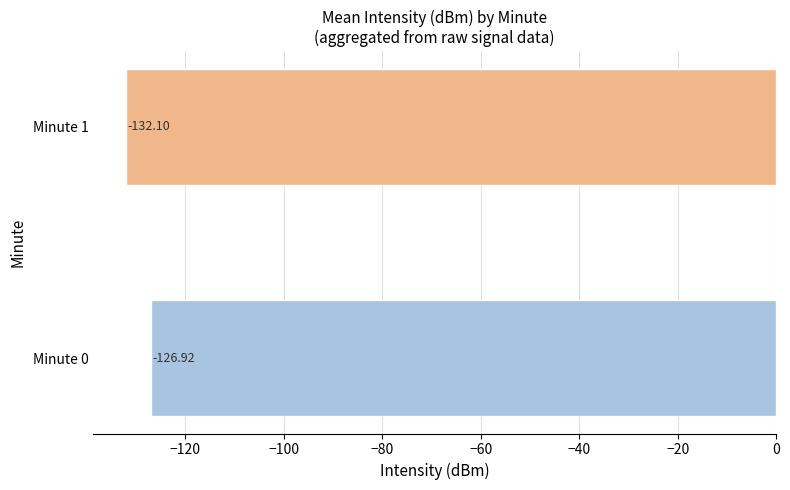

What is the change in value from Minute 0 to Minute 1?

-5.2